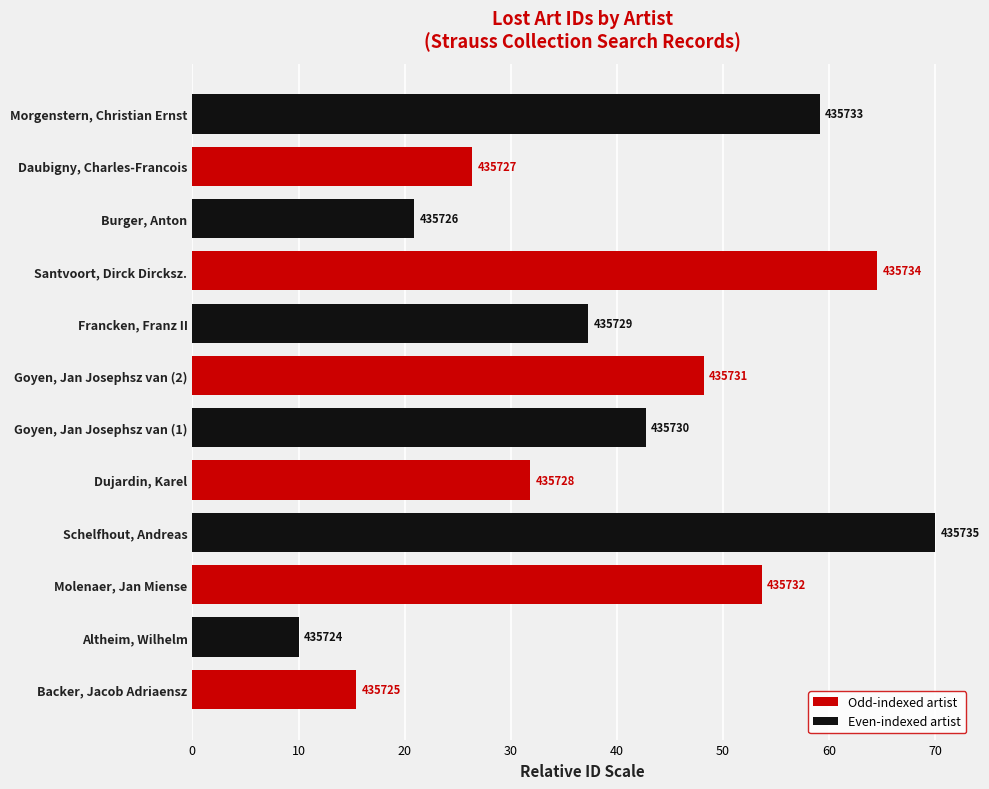

How many bars are there in total?

12